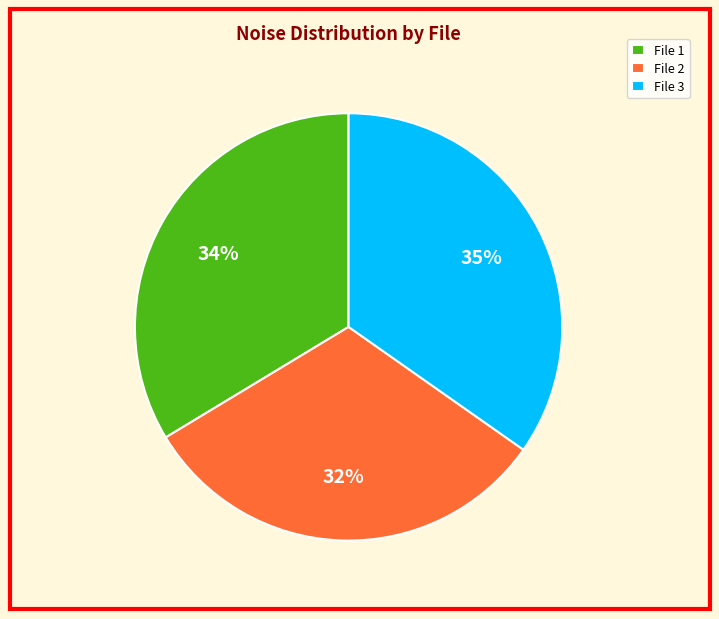

To the nearest percent, what is the difference between the largest and smallest slice percentages?

3%